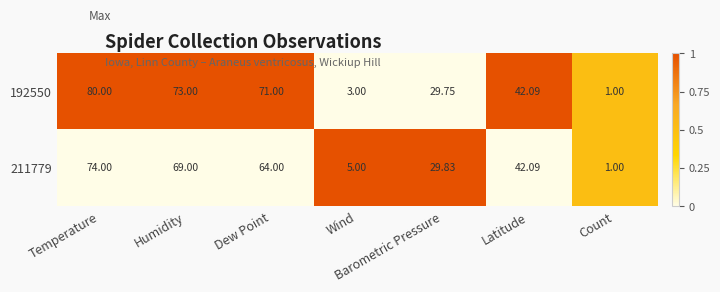

Where does the 211779 series first go above 42?

Temperature